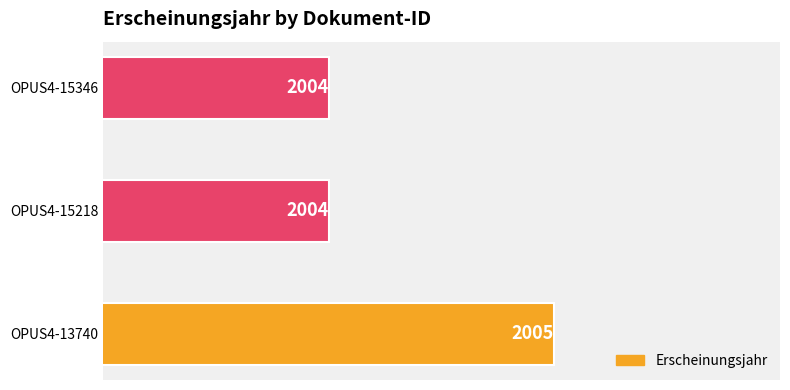

Approximately how many times larger is the value at OPUS4-15218 compared to OPUS4-15346?

1.0